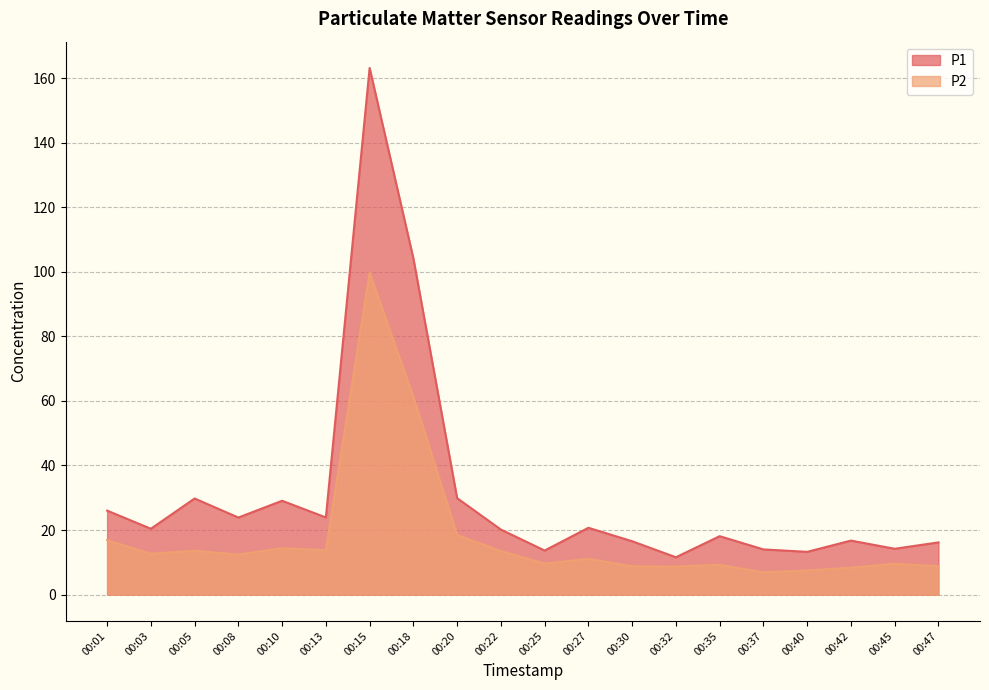

Which series has the largest total across all categories?

P1